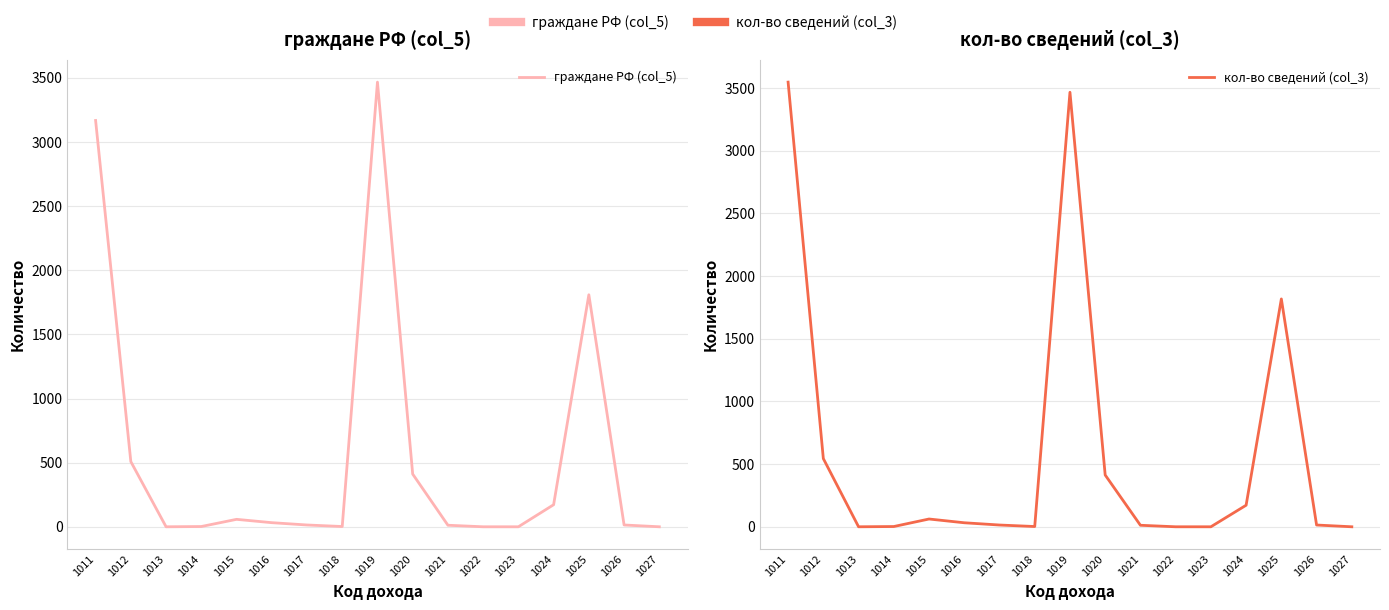

Reading left to right, list all the values displayed in this chart.

граждане РФ (col_5): 1011=3168	1012=508	1013=0	1014=2	1015=58	1016=32	1017=14	1018=2	1019=3467	1020=411	1021=12	1022=0	1023=0	1024=172	1025=1809	1026=14	1027=0
кол-во сведений (col_3): 1011=3548	1012=544	1013=0	1014=2	1015=62	1016=32	1017=14	1018=2	1019=3467	1020=413	1021=12	1022=0	1023=0	1024=172	1025=1818	1026=14	1027=0